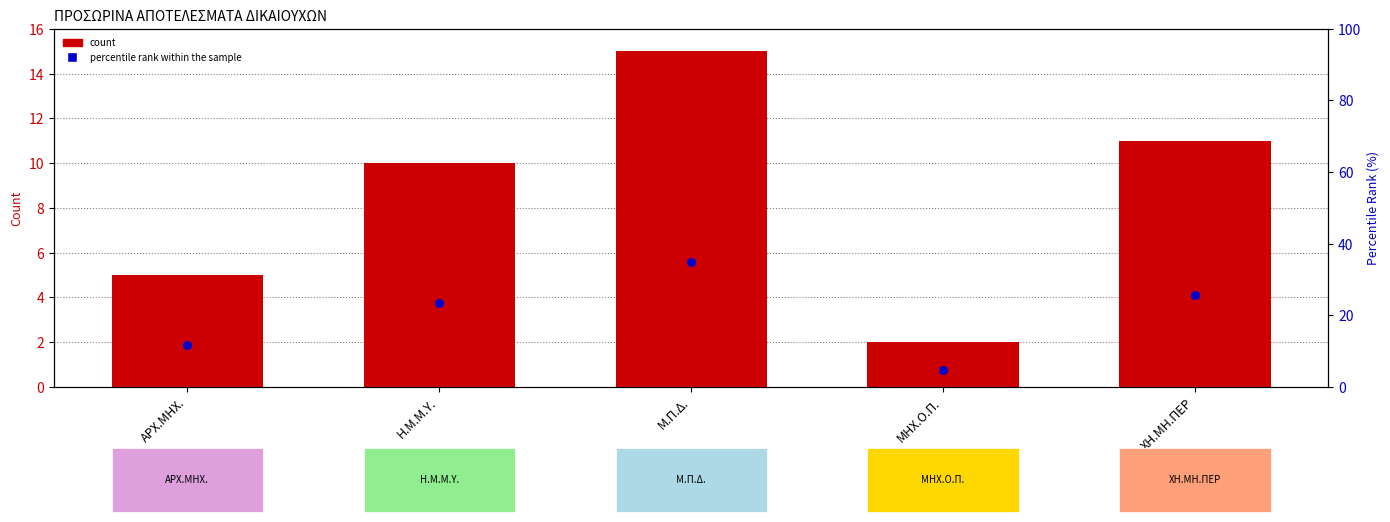

Which series has the largest total across all categories?

percentile rank within the sample